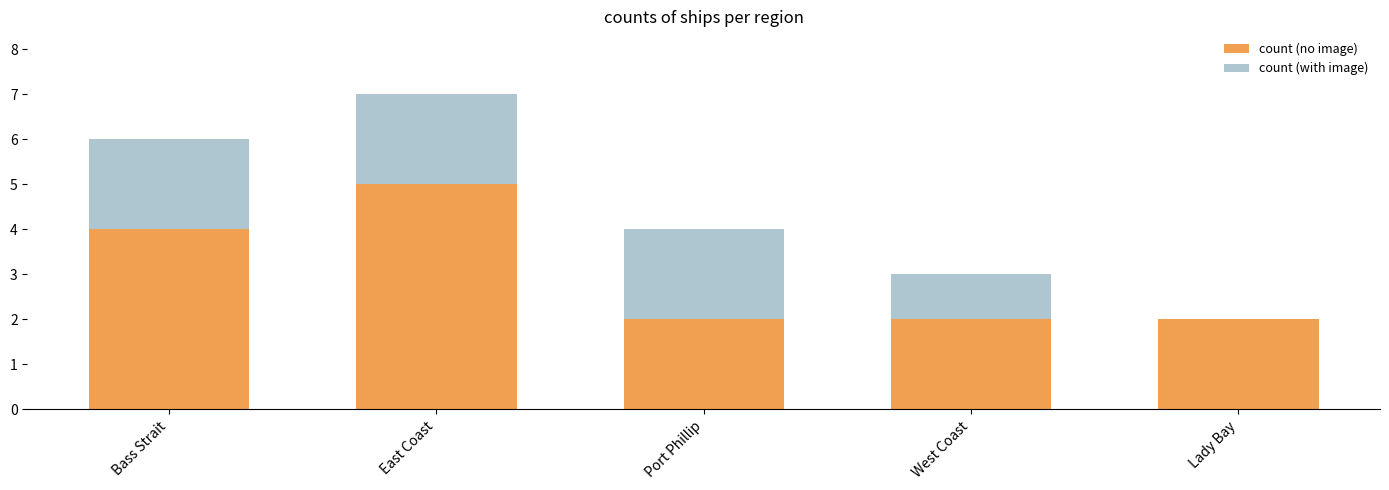

The count (no image) series shows 3 at West Coast. True or false?

False